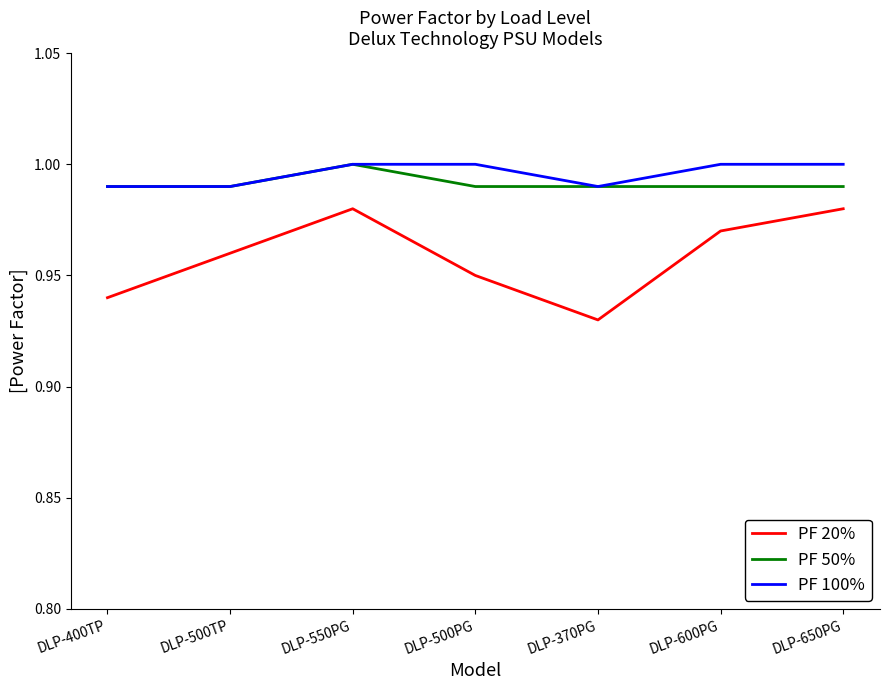

Does the chart display data point markers on the line(s)?

No